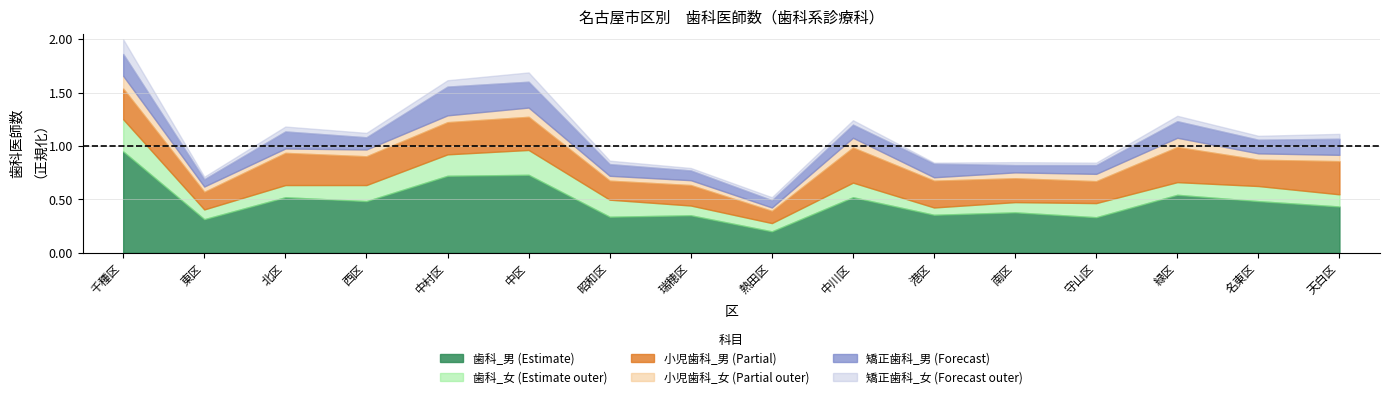

Count the number of data series in this chart.

6